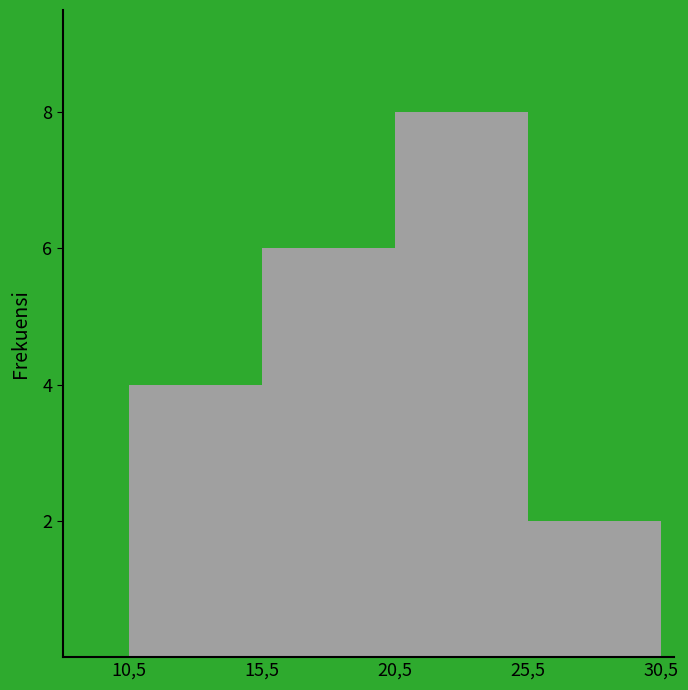

Reading left to right, list all the values displayed in this chart.

10,5=4	15,5=6	20,5=8	25,5=2